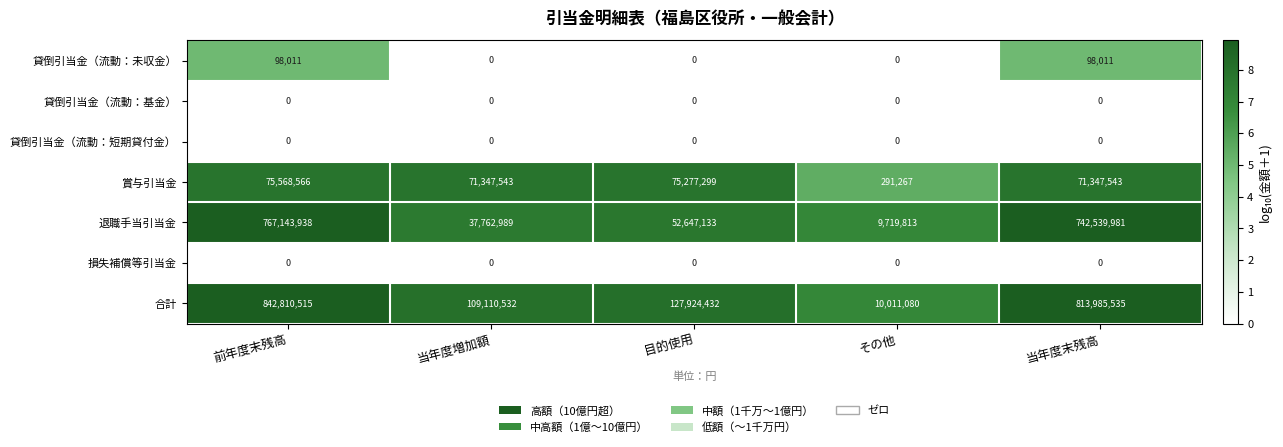

List the labels in order of 合計 value, smallest first.

その他, 当年度増加額, 目的使用, 当年度末残高, 前年度末残高